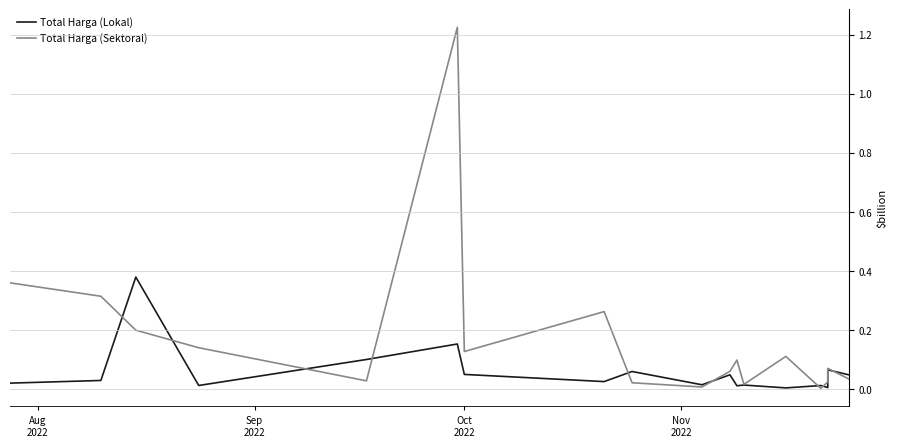

True or false: Total Harga (Lokal) and Total Harga (Sektoral) cross at least once.

True